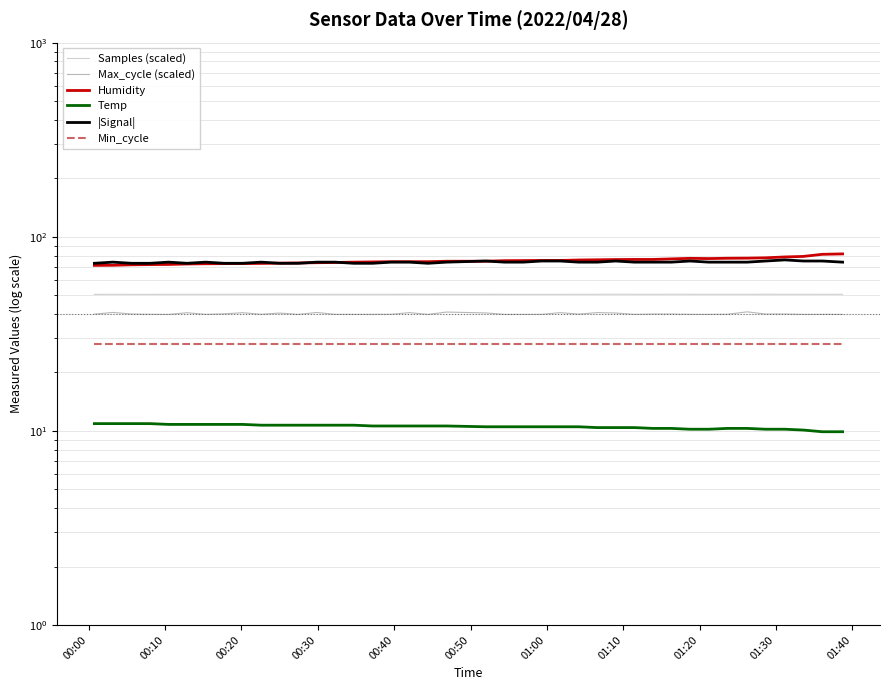

How many Samples (scaled) values are between 50 and 51?

40